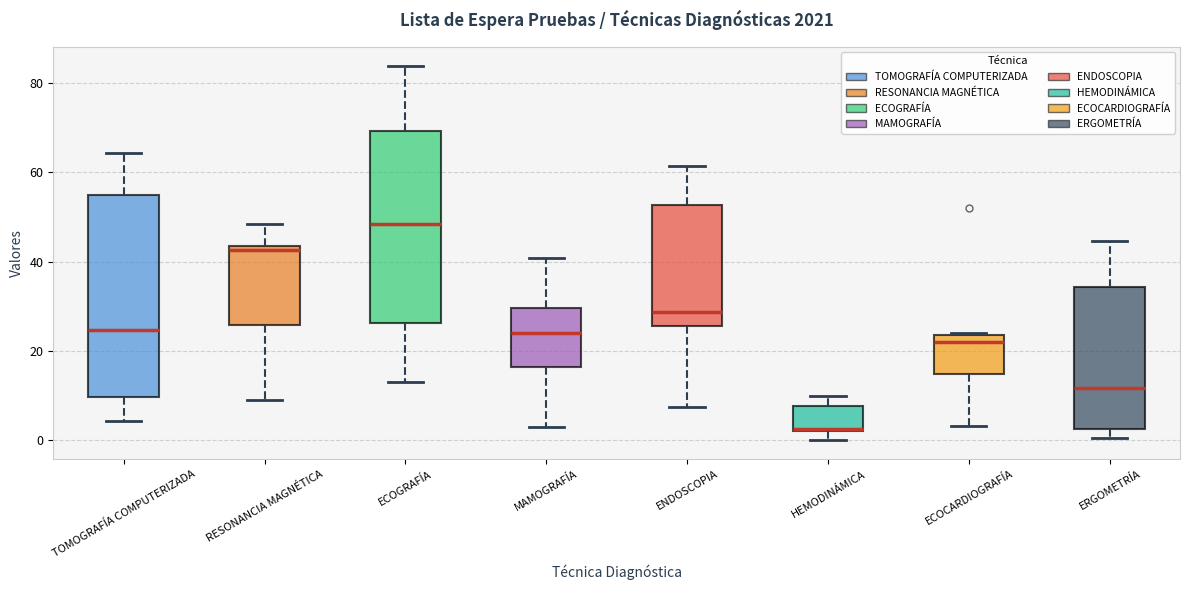

Where is the upper edge of the box for RESONANCIA MAGNÉTICA on the y-axis? The values are not printed on the chart, so give them approximately, as read against the axis.

44